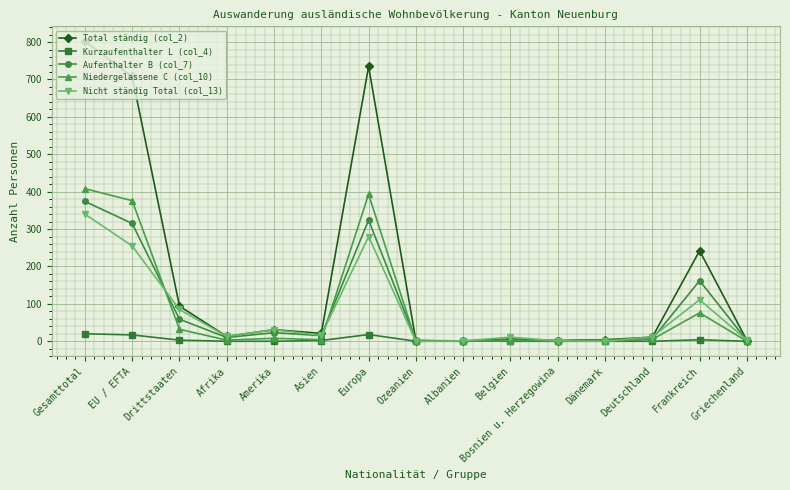

What is the difference between the second highest and second lowest values in the Niedergelassene C (col_10) series?

393